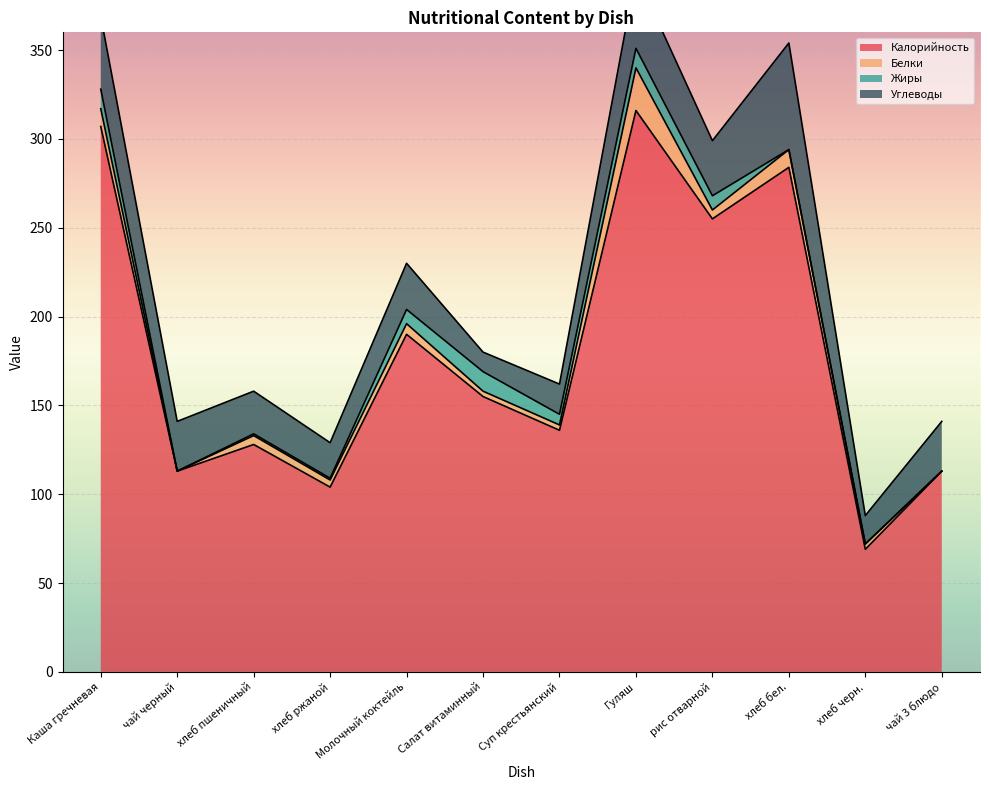

What is the difference between the Белки values at хлеб пшеничный and Салат витаминный?

2